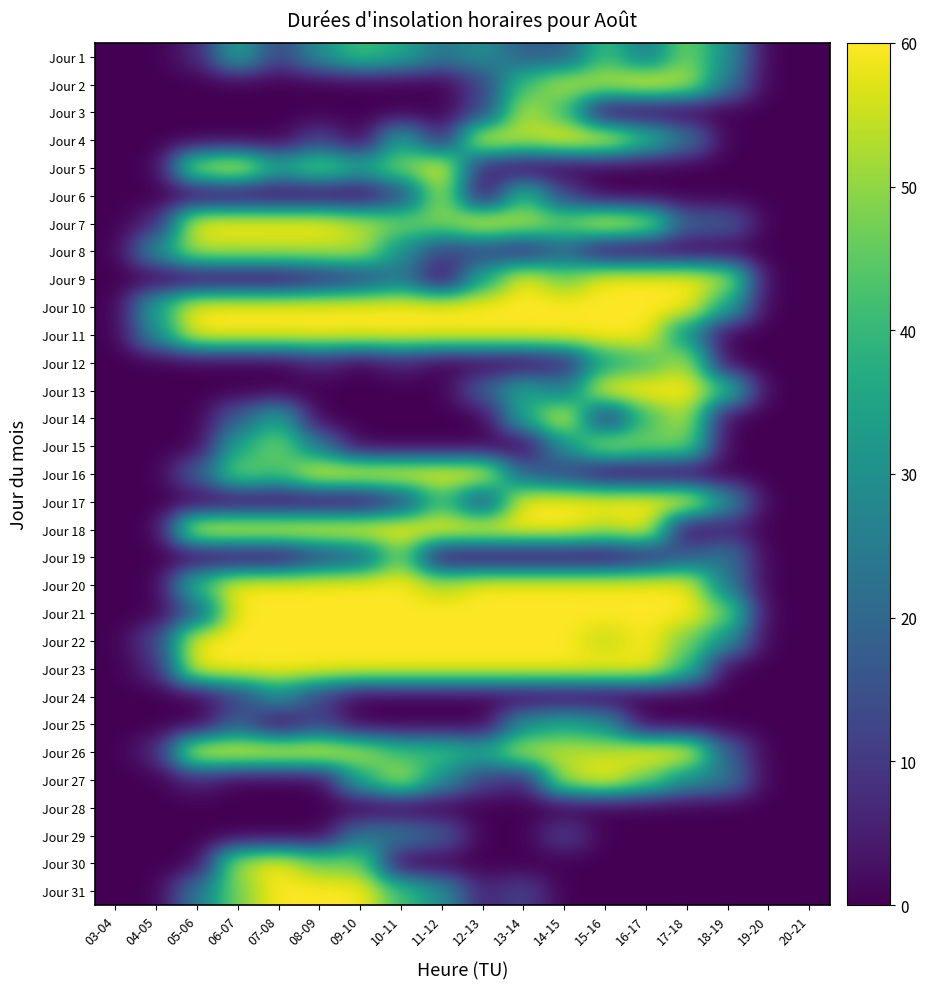

Reading left to right, list all the values displayed in this chart.

Jour 1: 03-04=0	04-05=0	05-06=6	06-07=36	07-08=12	08-09=30	09-10=42	10-11=36	11-12=24	12-13=30	13-14=18	14-15=18	15-16=42	16-17=24	17-18=48	18-19=30	19-20=0	20-21=0
Jour 2: 03-04=0	04-05=0	05-06=0	06-07=0	07-08=0	08-09=0	09-10=0	10-11=0	11-12=0	12-13=12	13-14=42	14-15=54	15-16=54	16-17=60	17-18=54	18-19=24	19-20=0	20-21=0
Jour 3: 03-04=0	04-05=0	05-06=0	06-07=0	07-08=0	08-09=0	09-10=0	10-11=0	11-12=0	12-13=12	13-14=54	14-15=42	15-16=0	16-17=0	17-18=0	18-19=0	19-20=0	20-21=0
Jour 4: 03-04=0	04-05=0	05-06=0	06-07=0	07-08=0	08-09=12	09-10=0	10-11=36	11-12=6	12-13=60	13-14=54	14-15=60	15-16=60	16-17=42	17-18=24	18-19=0	19-20=0	20-21=0
Jour 5: 03-04=0	04-05=0	05-06=54	06-07=60	07-08=36	08-09=48	09-10=36	10-11=48	11-12=60	12-13=6	13-14=0	14-15=0	15-16=0	16-17=0	17-18=0	18-19=0	19-20=0	20-21=0
Jour 6: 03-04=0	04-05=0	05-06=0	06-07=0	07-08=0	08-09=0	09-10=0	10-11=12	11-12=54	12-13=0	13-14=42	14-15=12	15-16=0	16-17=0	17-18=0	18-19=0	19-20=0	20-21=0
Jour 7: 03-04=0	04-05=6	05-06=60	06-07=60	07-08=60	08-09=60	09-10=54	10-11=48	11-12=48	12-13=60	13-14=54	14-15=48	15-16=60	16-17=54	17-18=18	18-19=18	19-20=0	20-21=0
Jour 8: 03-04=0	04-05=30	05-06=54	06-07=54	07-08=54	08-09=54	09-10=54	10-11=30	11-12=12	12-13=12	13-14=6	14-15=18	15-16=0	16-17=0	17-18=0	18-19=0	19-20=0	20-21=0
Jour 9: 03-04=0	04-05=0	05-06=0	06-07=0	07-08=0	08-09=6	09-10=12	10-11=24	11-12=0	12-13=36	13-14=60	14-15=48	15-16=60	16-17=60	17-18=60	18-19=54	19-20=0	20-21=0
Jour 10: 03-04=0	04-05=36	05-06=60	06-07=60	07-08=60	08-09=60	09-10=60	10-11=60	11-12=60	12-13=60	13-14=60	14-15=60	15-16=60	16-17=60	17-18=60	18-19=36	19-20=0	20-21=0
Jour 11: 03-04=0	04-05=30	05-06=60	06-07=60	07-08=60	08-09=60	09-10=60	10-11=60	11-12=60	12-13=60	13-14=60	14-15=60	15-16=60	16-17=60	17-18=30	18-19=0	19-20=0	20-21=0
Jour 12: 03-04=0	04-05=0	05-06=0	06-07=0	07-08=0	08-09=6	09-10=0	10-11=6	11-12=0	12-13=0	13-14=0	14-15=6	15-16=36	16-17=42	17-18=54	18-19=0	19-20=0	20-21=0
Jour 13: 03-04=0	04-05=0	05-06=0	06-07=0	07-08=0	08-09=0	09-10=0	10-11=0	11-12=0	12-13=18	13-14=36	14-15=24	15-16=60	16-17=60	17-18=60	18-19=42	19-20=0	20-21=0
Jour 14: 03-04=0	04-05=0	05-06=0	06-07=18	07-08=36	08-09=0	09-10=0	10-11=0	11-12=0	12-13=0	13-14=36	14-15=60	15-16=6	16-17=42	17-18=54	18-19=0	19-20=0	20-21=0
Jour 15: 03-04=0	04-05=0	05-06=0	06-07=36	07-08=48	08-09=24	09-10=0	10-11=0	11-12=0	12-13=0	13-14=0	14-15=30	15-16=54	16-17=48	17-18=48	18-19=0	19-20=0	20-21=0
Jour 16: 03-04=0	04-05=0	05-06=18	06-07=48	07-08=42	08-09=60	09-10=60	10-11=60	11-12=60	12-13=60	13-14=18	14-15=12	15-16=0	16-17=0	17-18=0	18-19=0	19-20=0	20-21=0
Jour 17: 03-04=0	04-05=0	05-06=0	06-07=0	07-08=0	08-09=0	09-10=0	10-11=12	11-12=42	12-13=12	13-14=60	14-15=60	15-16=60	16-17=60	17-18=60	18-19=30	19-20=0	20-21=0
Jour 18: 03-04=0	04-05=0	05-06=60	06-07=60	07-08=60	08-09=60	09-10=60	10-11=60	11-12=60	12-13=60	13-14=60	14-15=60	15-16=54	16-17=60	17-18=0	18-19=6	19-20=0	20-21=0
Jour 19: 03-04=0	04-05=0	05-06=0	06-07=0	07-08=0	08-09=12	09-10=18	10-11=48	11-12=0	12-13=0	13-14=0	14-15=0	15-16=0	16-17=6	17-18=18	18-19=24	19-20=0	20-21=0
Jour 20: 03-04=0	04-05=0	05-06=42	06-07=60	07-08=60	08-09=60	09-10=60	10-11=60	11-12=54	12-13=60	13-14=60	14-15=60	15-16=60	16-17=60	17-18=60	18-19=24	19-20=0	20-21=0
Jour 21: 03-04=0	04-05=0	05-06=18	06-07=60	07-08=60	08-09=60	09-10=60	10-11=60	11-12=60	12-13=60	13-14=60	14-15=60	15-16=60	16-17=60	17-18=60	18-19=48	19-20=0	20-21=0
Jour 22: 03-04=0	04-05=12	05-06=60	06-07=60	07-08=60	08-09=60	09-10=60	10-11=60	11-12=60	12-13=60	13-14=60	14-15=60	15-16=54	16-17=60	17-18=48	18-19=30	19-20=0	20-21=0
Jour 23: 03-04=0	04-05=6	05-06=60	06-07=60	07-08=60	08-09=60	09-10=60	10-11=60	11-12=60	12-13=60	13-14=60	14-15=60	15-16=60	16-17=60	17-18=42	18-19=0	19-20=0	20-21=0
Jour 24: 03-04=0	04-05=0	05-06=0	06-07=12	07-08=30	08-09=12	09-10=0	10-11=0	11-12=0	12-13=0	13-14=0	14-15=0	15-16=0	16-17=0	17-18=0	18-19=0	19-20=0	20-21=0
Jour 25: 03-04=0	04-05=0	05-06=0	06-07=18	07-08=0	08-09=12	09-10=0	10-11=0	11-12=0	12-13=0	13-14=30	14-15=36	15-16=30	16-17=0	17-18=0	18-19=0	19-20=0	20-21=0
Jour 26: 03-04=0	04-05=6	05-06=60	06-07=60	07-08=60	08-09=60	09-10=54	10-11=42	11-12=42	12-13=36	13-14=54	14-15=54	15-16=54	16-17=60	17-18=60	18-19=18	19-20=0	20-21=0
Jour 27: 03-04=0	04-05=0	05-06=6	06-07=0	07-08=0	08-09=0	09-10=36	10-11=54	11-12=30	12-13=12	13-14=6	14-15=54	15-16=60	16-17=48	17-18=30	18-19=24	19-20=0	20-21=0
Jour 28: 03-04=0	04-05=0	05-06=0	06-07=0	07-08=0	08-09=0	09-10=0	10-11=0	11-12=0	12-13=0	13-14=0	14-15=0	15-16=0	16-17=0	17-18=0	18-19=0	19-20=0	20-21=0
Jour 29: 03-04=0	04-05=0	05-06=0	06-07=0	07-08=0	08-09=0	09-10=24	10-11=24	11-12=18	12-13=0	13-14=0	14-15=12	15-16=0	16-17=0	17-18=0	18-19=0	19-20=0	20-21=0
Jour 30: 03-04=0	04-05=0	05-06=0	06-07=54	07-08=60	08-09=48	09-10=48	10-11=0	11-12=0	12-13=0	13-14=0	14-15=0	15-16=0	16-17=0	17-18=0	18-19=0	19-20=0	20-21=0
Jour 31: 03-04=0	04-05=0	05-06=24	06-07=48	07-08=60	08-09=60	09-10=60	10-11=42	11-12=30	12-13=6	13-14=12	14-15=0	15-16=0	16-17=0	17-18=0	18-19=0	19-20=0	20-21=0